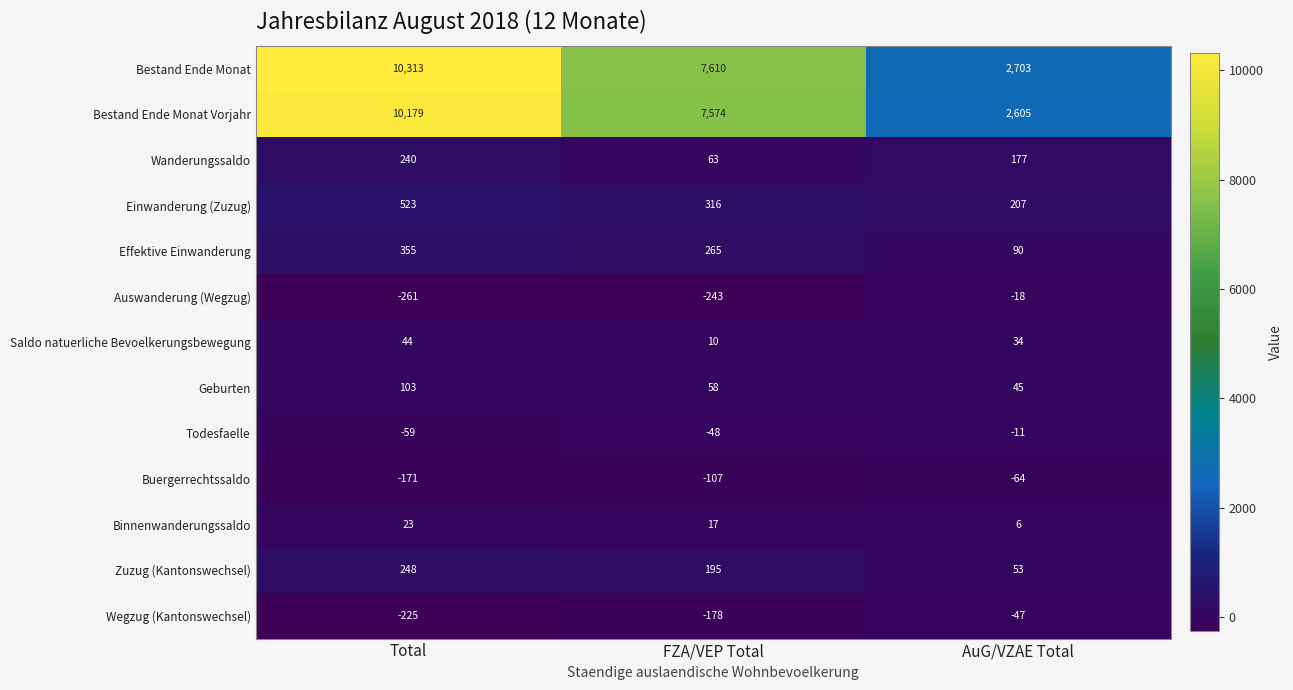

How many data points in Zuzug (Kantonswechsel) are less than 195?

1